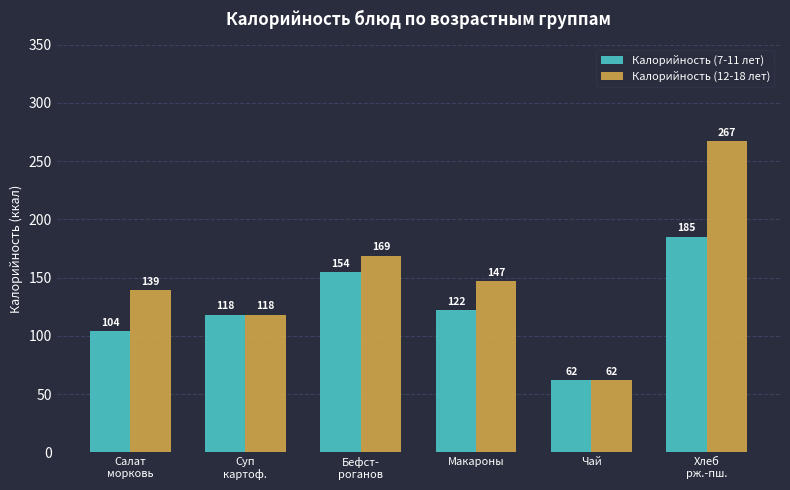

What are all the series names shown in the legend?

Калорийность (7-11 лет), Калорийность (12-18 лет)